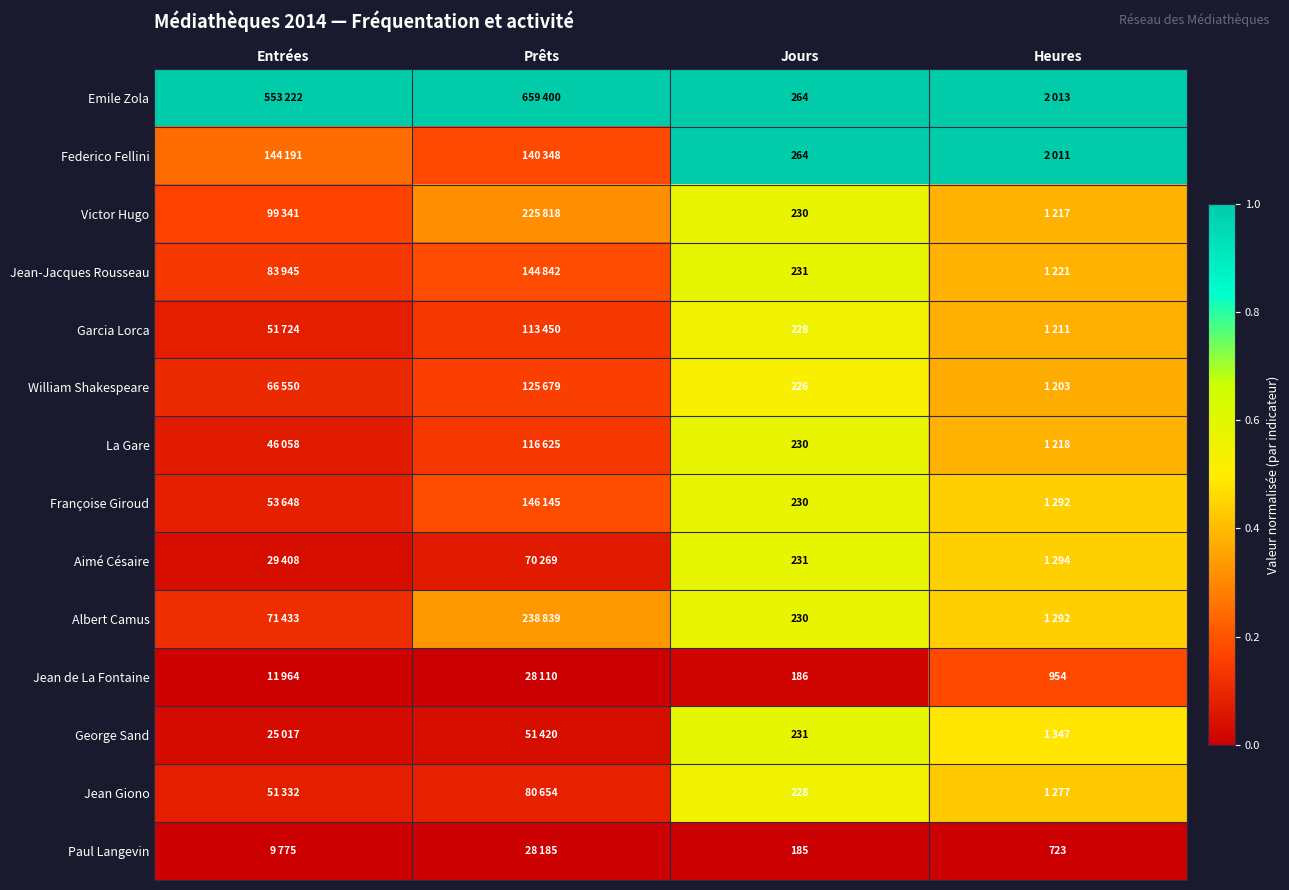

What is the difference between the maximum and minimum values in the William Shakespeare series?

0.4